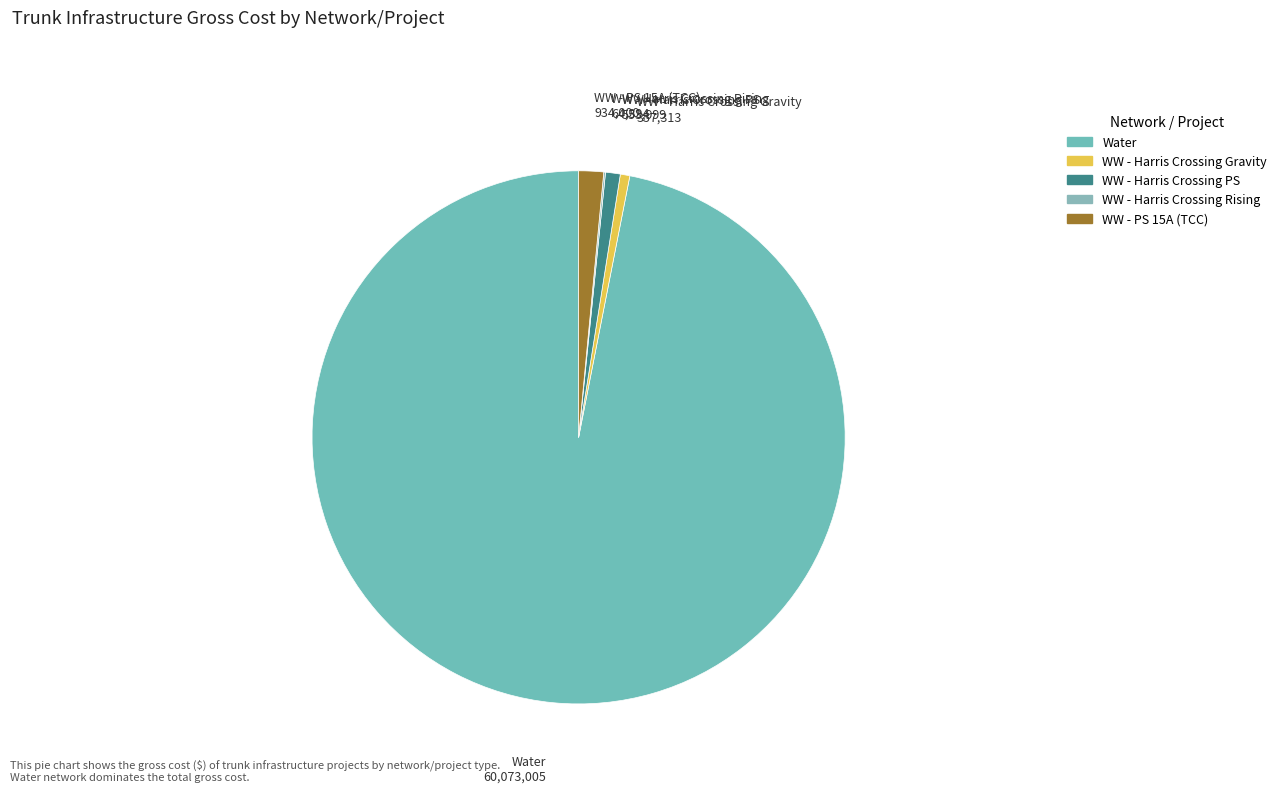

Which category has the smallest portion of the pie?

Wastewater (Developer - Harris Crossing Rising)